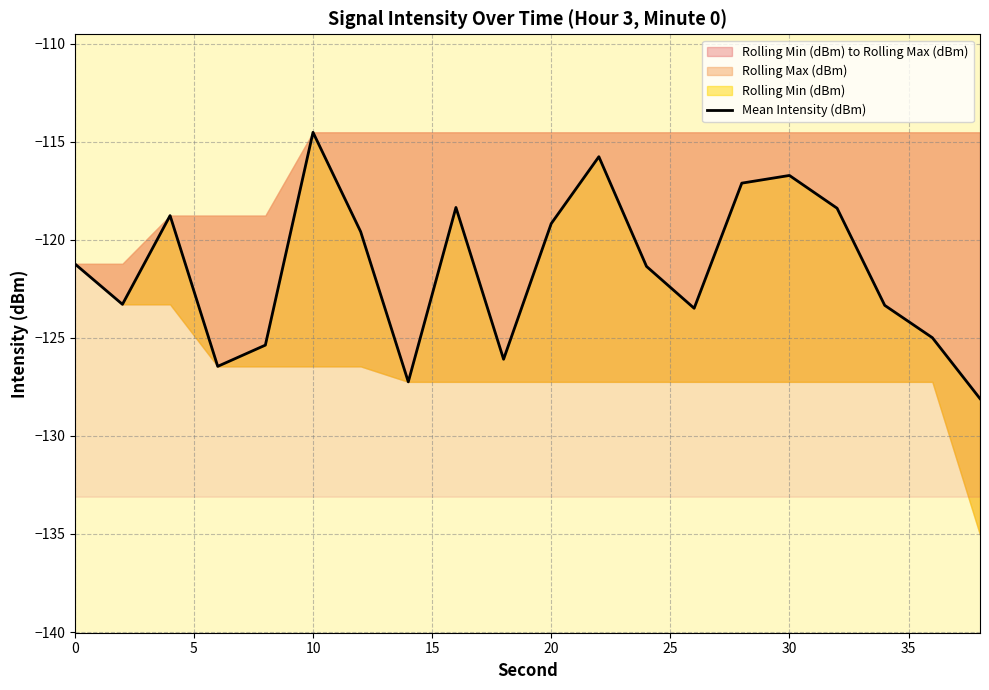

How many lines are shown in the chart?

1